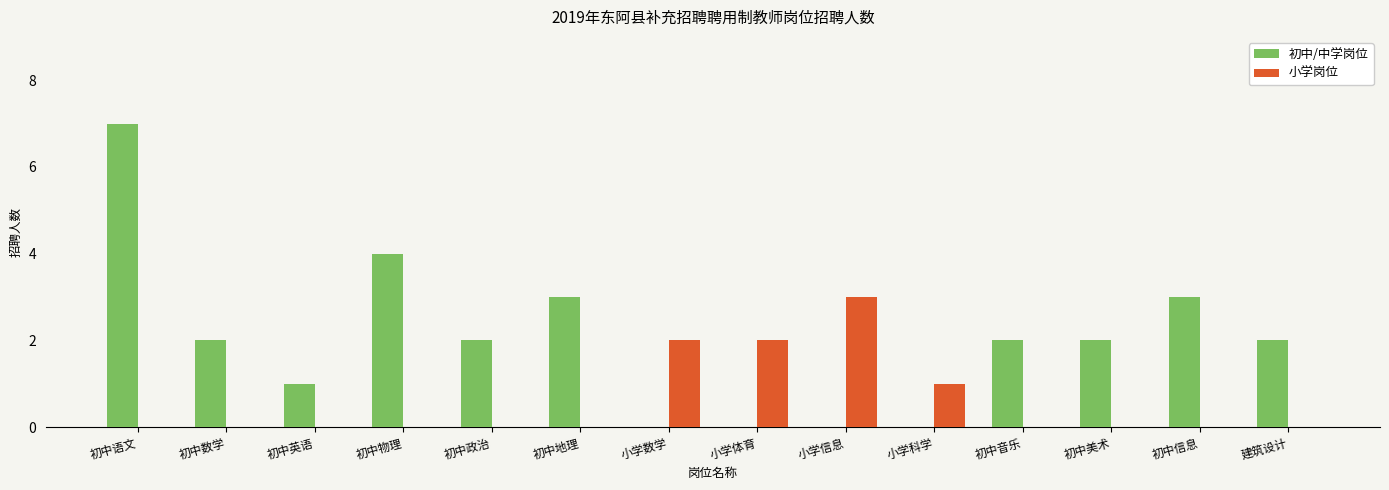

Between 初中语文 and 建筑设计, which series saw the biggest shift?

初中/中学岗位